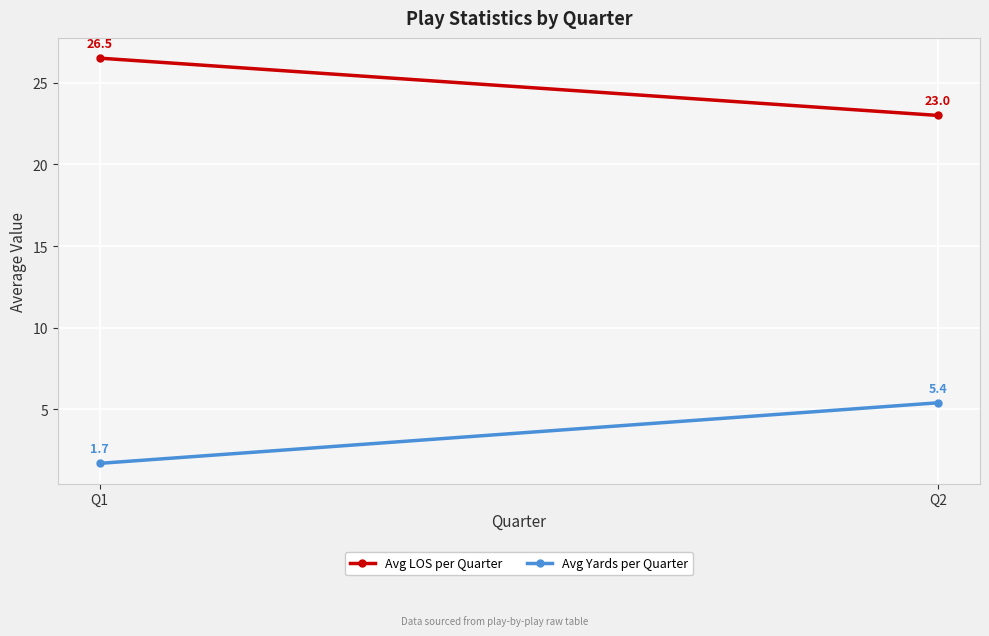

How many distinct data groups are displayed?

2